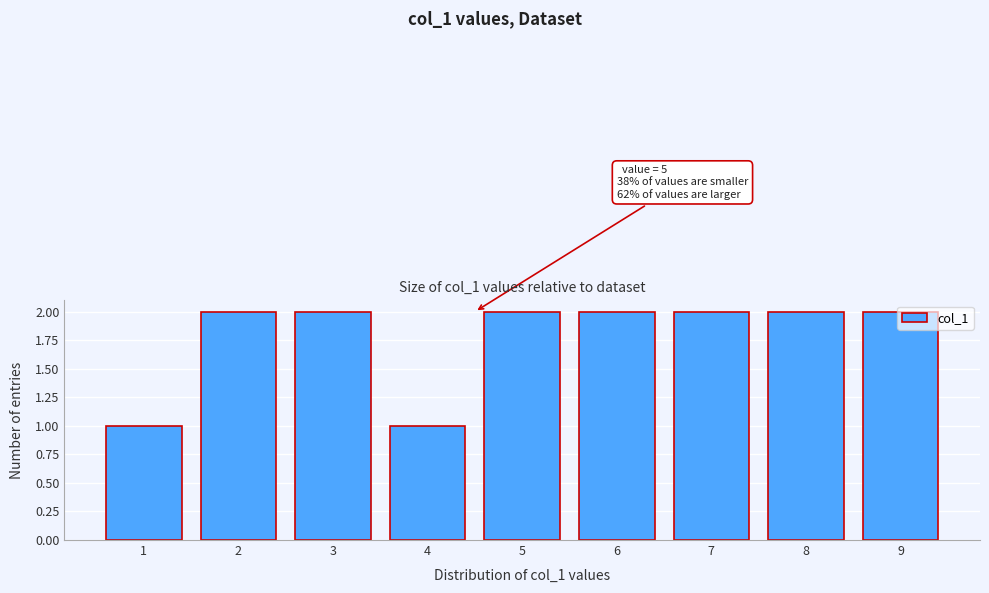

The chart shows a value of 2 at 9. True or false?

True